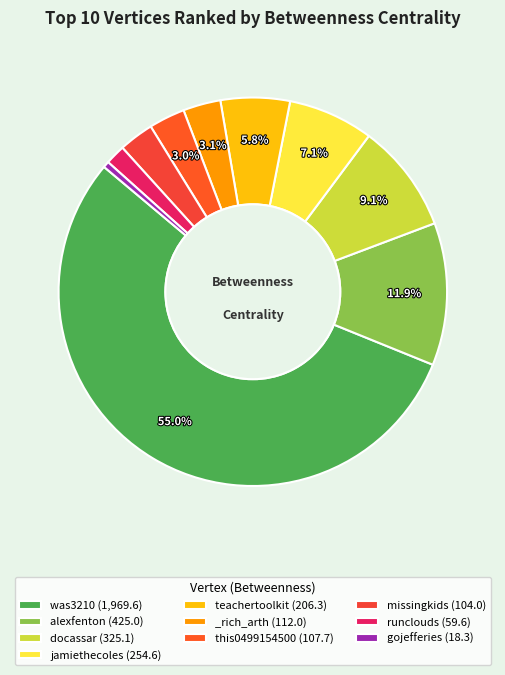

What is the largest slice in the pie chart?

was3210